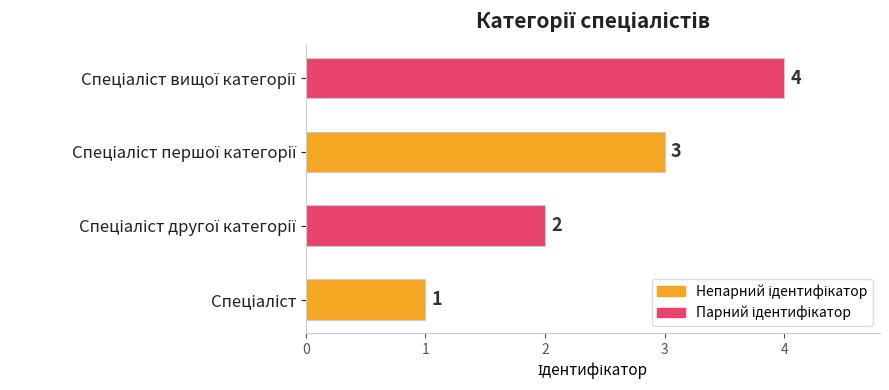

Count the values in the range 2 to 4.

3